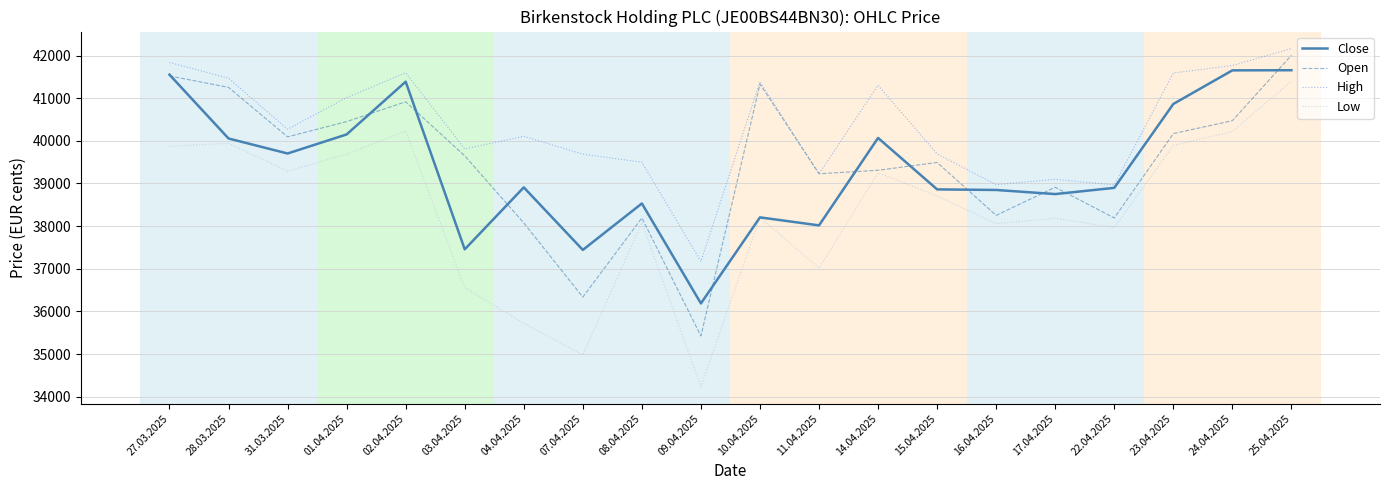

The value of High at 14.04.2025 is 41302. True or false?

True